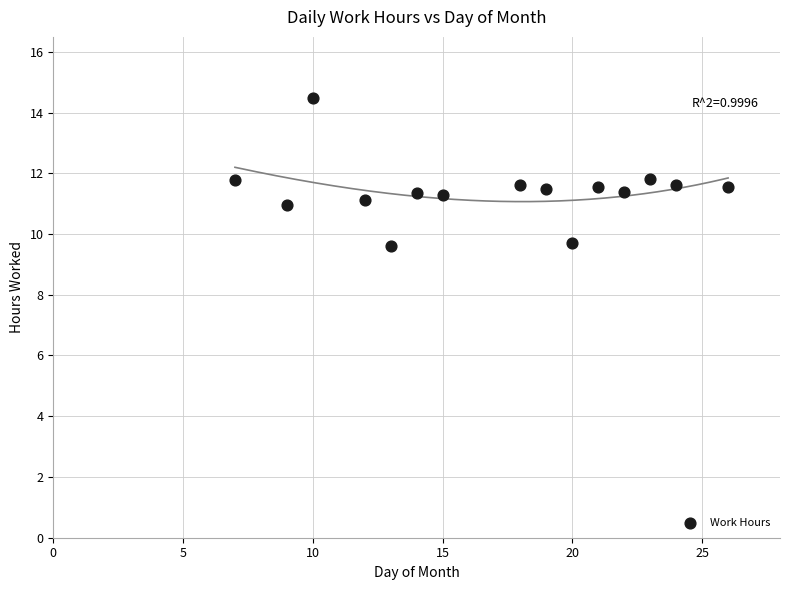

What is the range of X values (max minus min)?

19.0